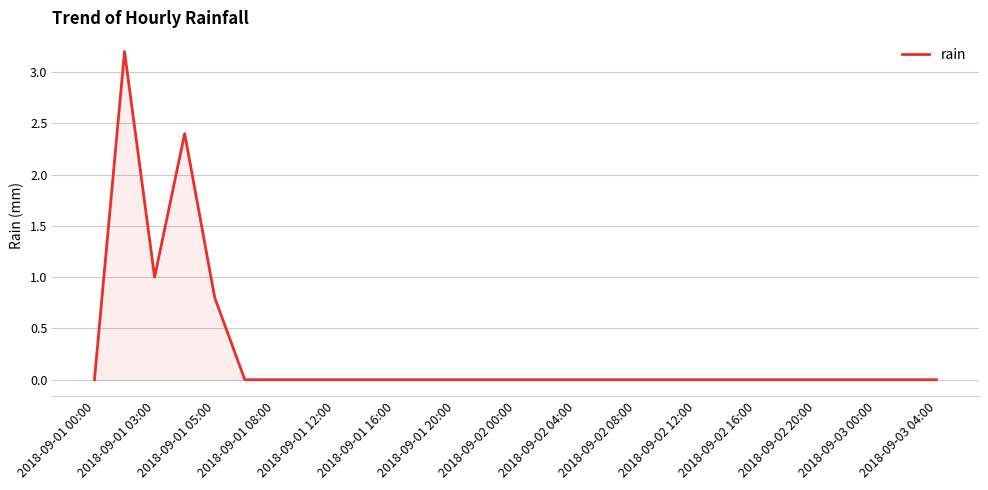

What is the maximum value shown in the chart?

3.2